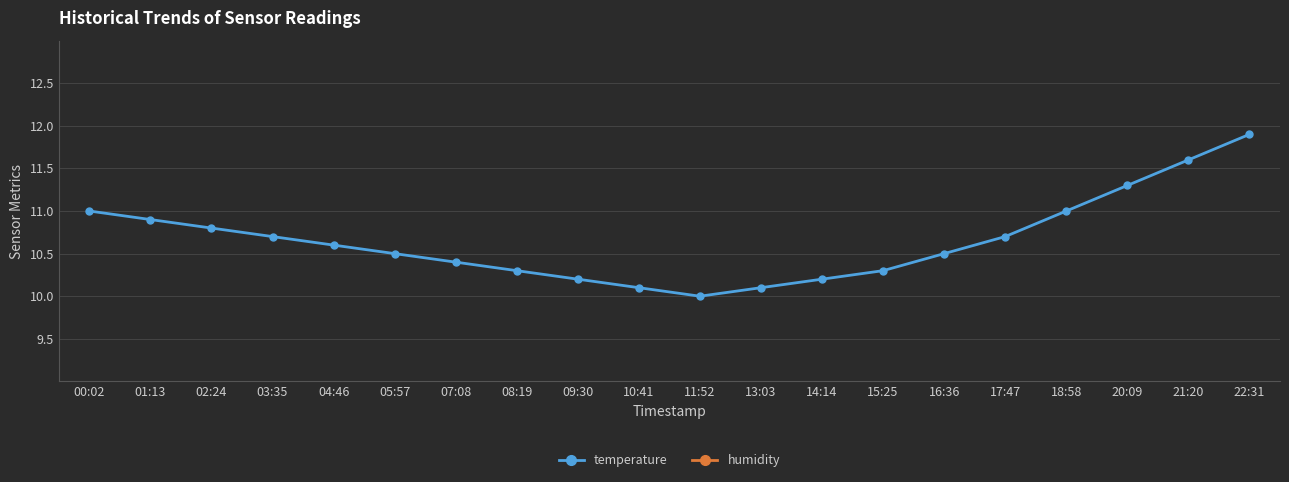

What are all the series names shown in the legend?

temperature, humidity